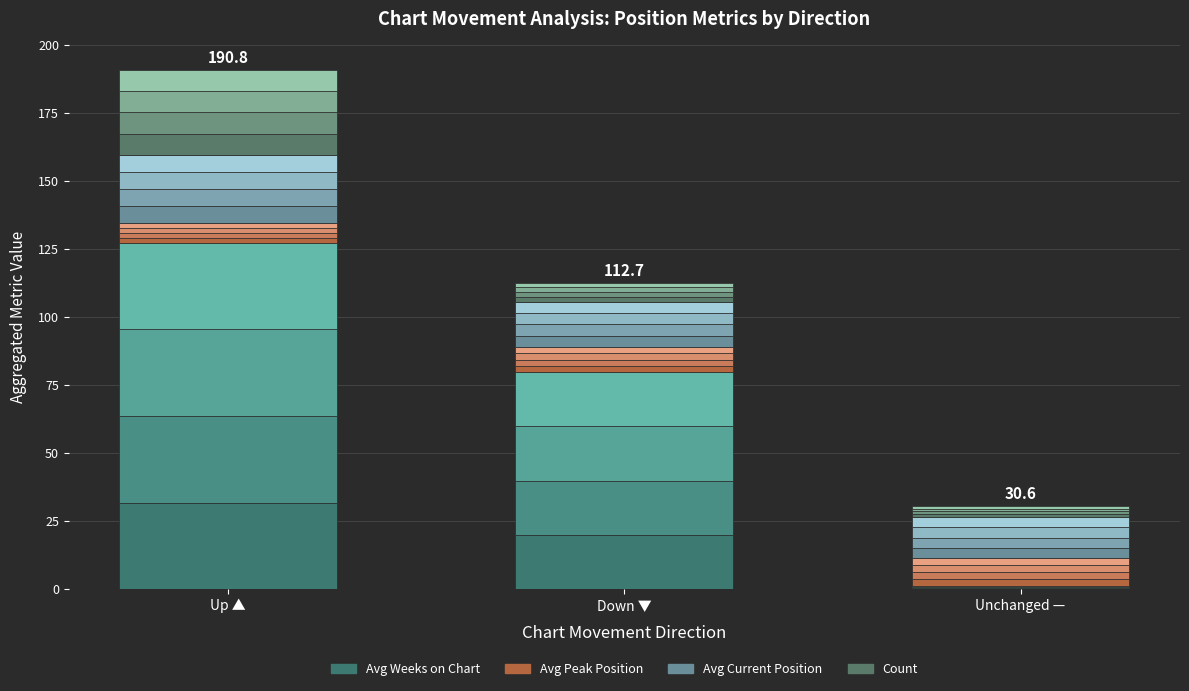

What is the label of the 2nd bar from the right?

Down ▼